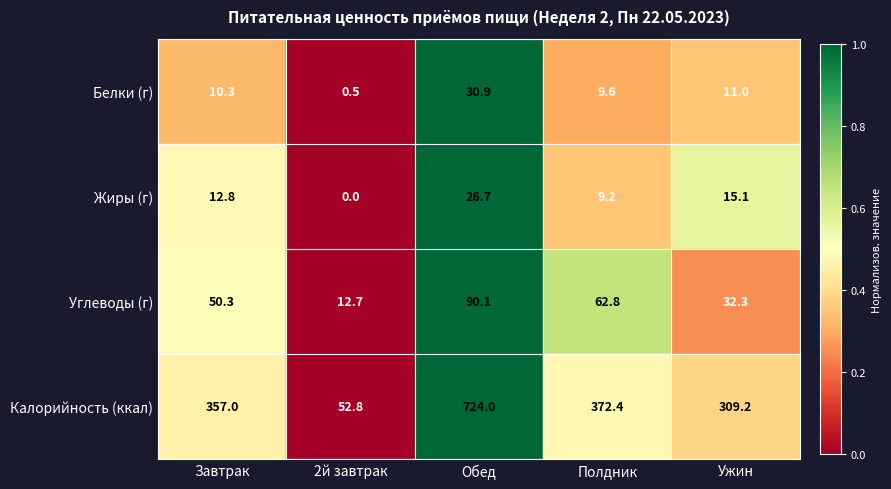

Where is Жиры (г) nearest to the value 13?

Завтрак